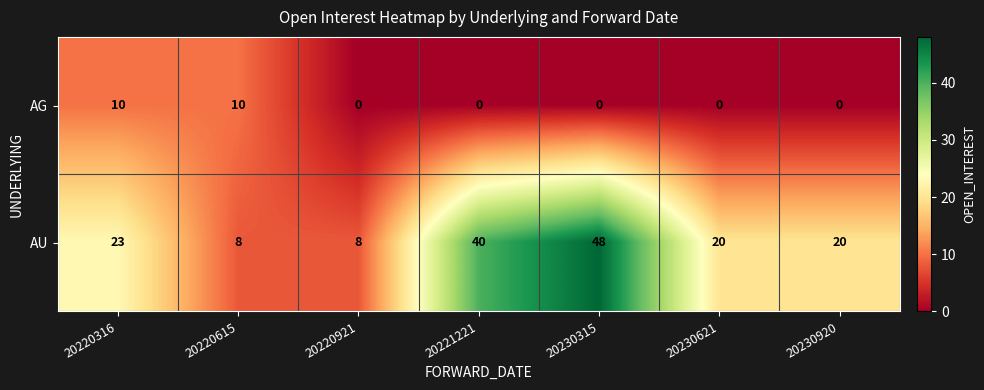

Reading left to right, list all the values displayed in this chart.

AG: 20220316=10	20220615=10	20220921=0	20221221=0	20230315=0	20230621=0	20230920=0
AU: 20220316=23	20220615=8	20220921=8	20221221=40	20230315=48	20230621=20	20230920=20